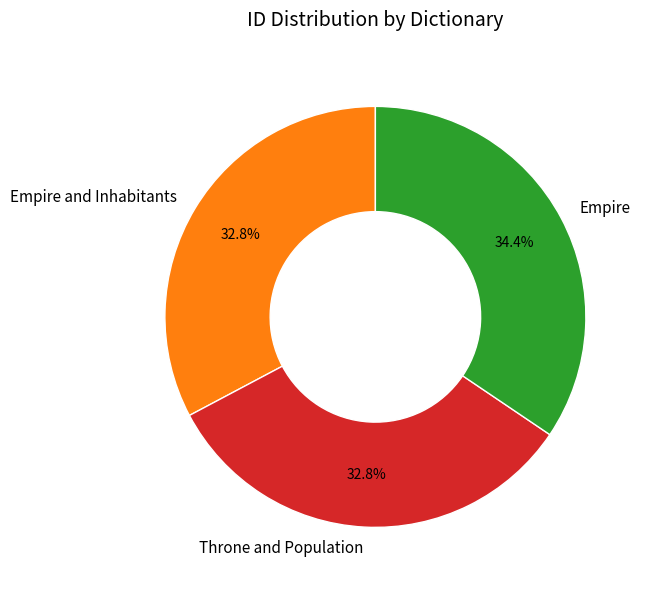

How many segments does this pie chart have?

3